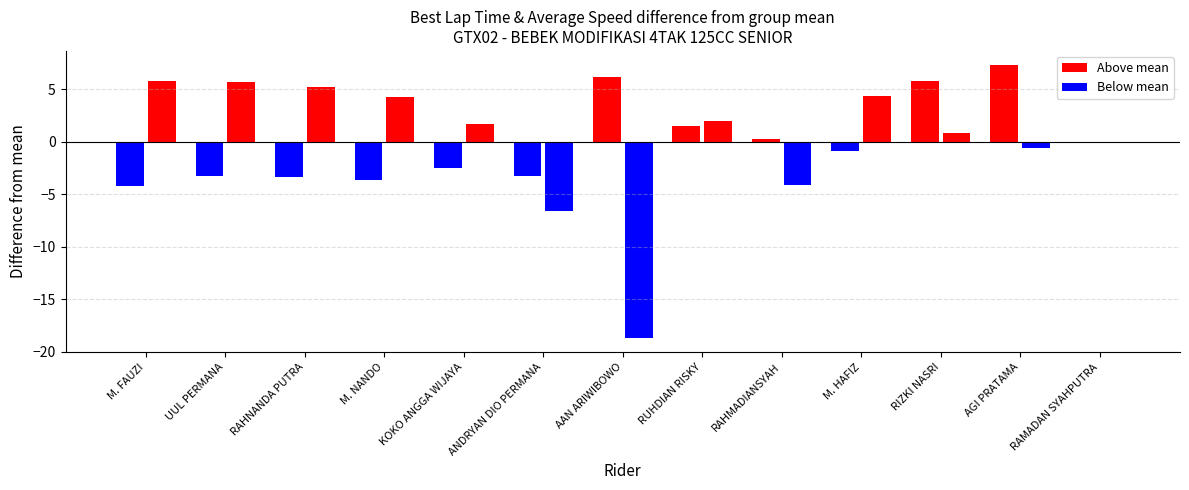

The value of Best Lap Time diff at AAN ARIWIBOWO is 6.2. True or false?

True